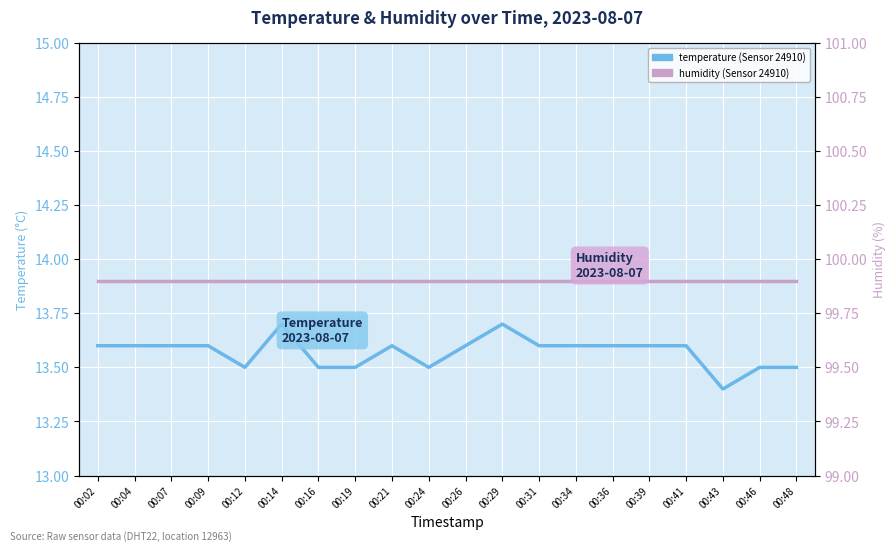

Count the number of categories in the chart.

20